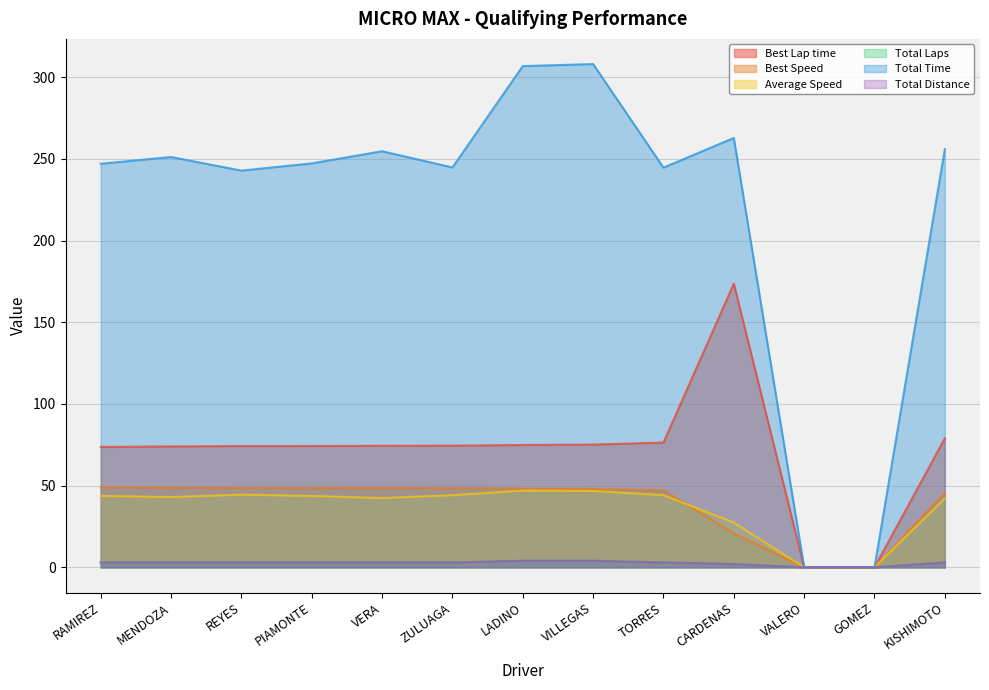

List the series in order of their peak value, highest first.

Total Time, Best Lap time, Best Speed, Average Speed, Total Laps, Total Distance